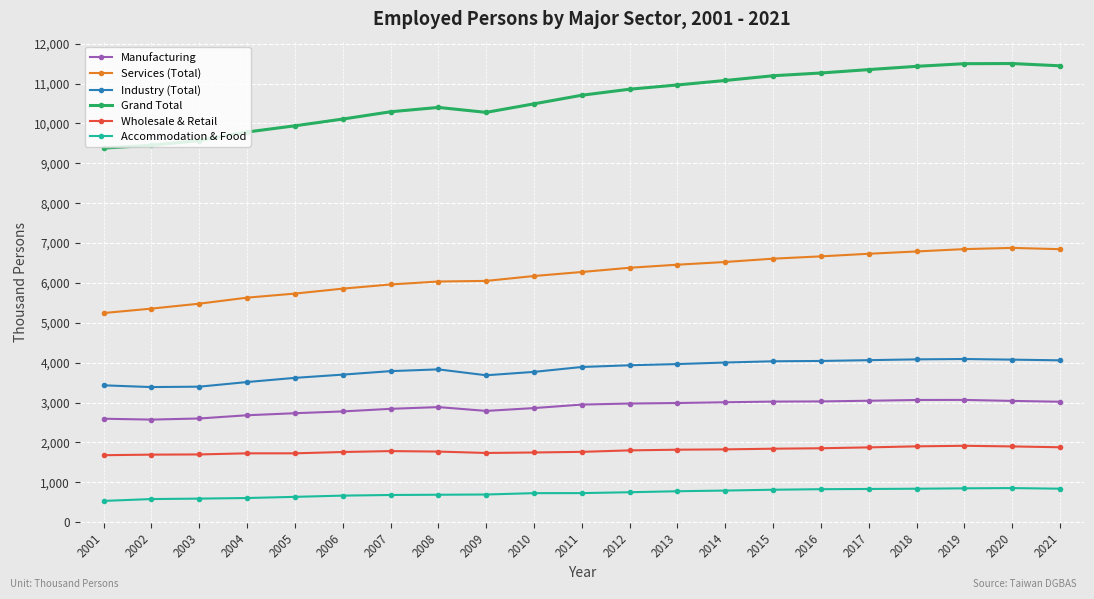

What is the difference between the maximum and minimum values in the Manufacturing series?

494